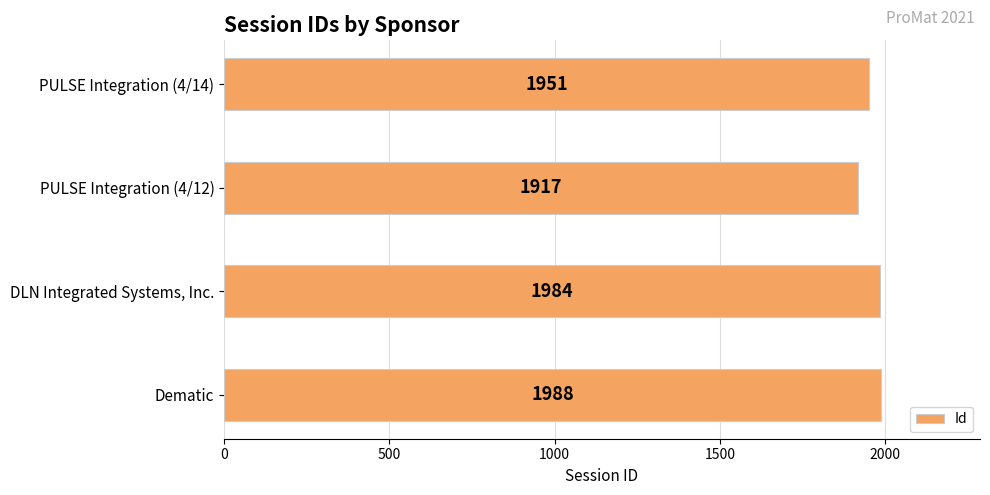

True or false: the data shows 1988 at Dematic.

True